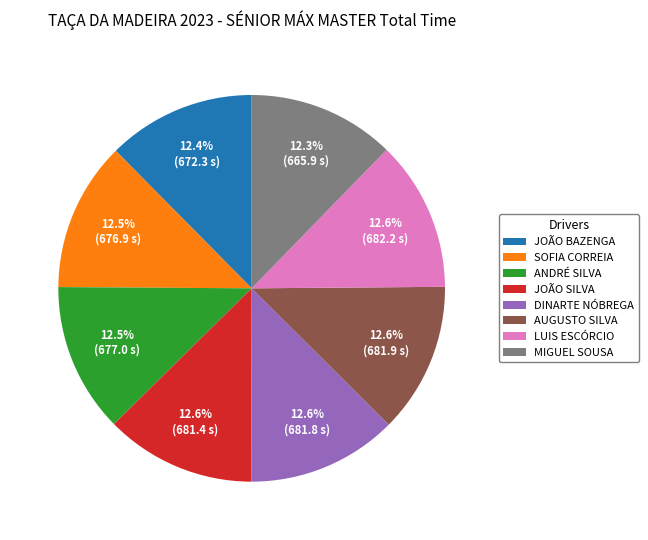

To the nearest percent, what portion does AUGUSTO SILVA represent?

13%